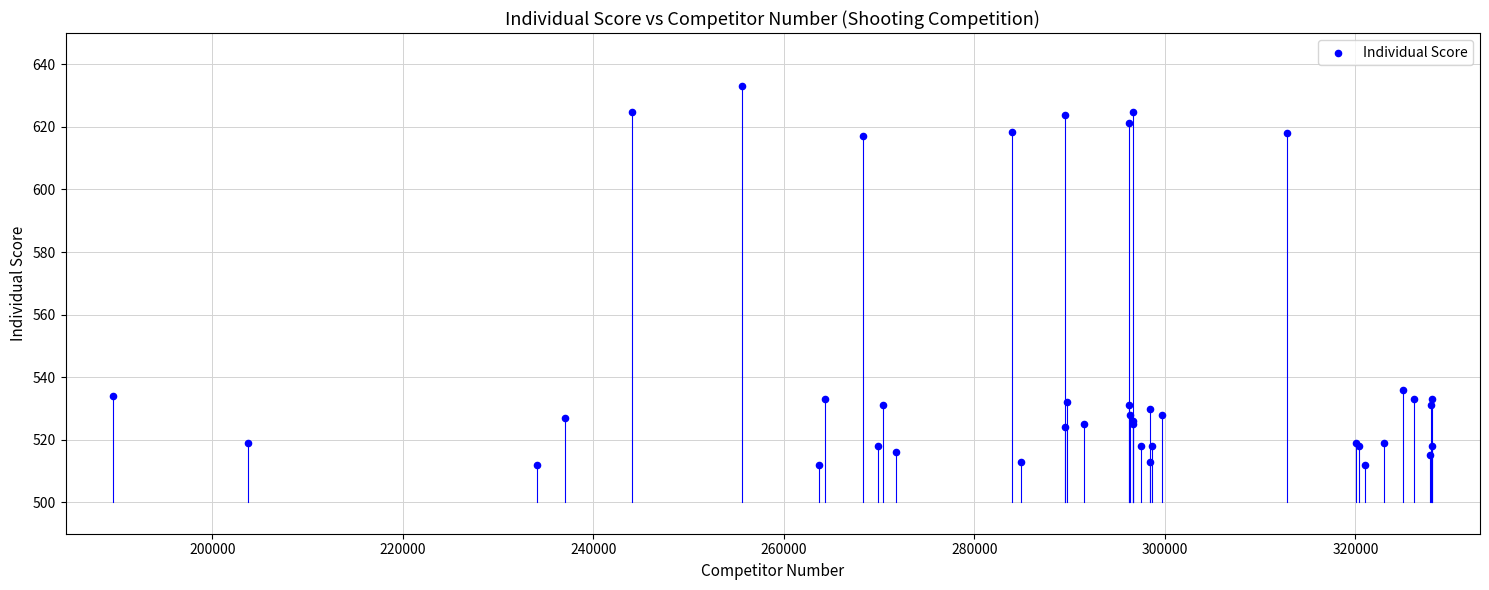

What Y value in the scatter plot is closest to 572?

536.0